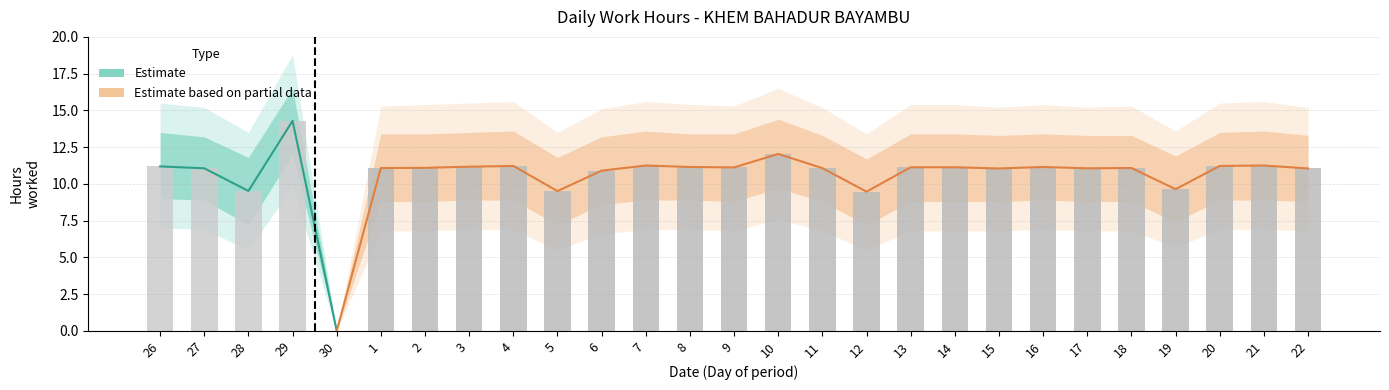

Reading left to right, what are all the values shown in this chart?

11.2	11.1	9.5	14.3	0.0	11.1	11.1	11.2	11.2	9.5	10.9	11.2	11.2	11.1	12.0	11.1	9.5	11.1	11.1	11.1	11.2	11.1	11.1	9.6	11.2	11.2	11.1